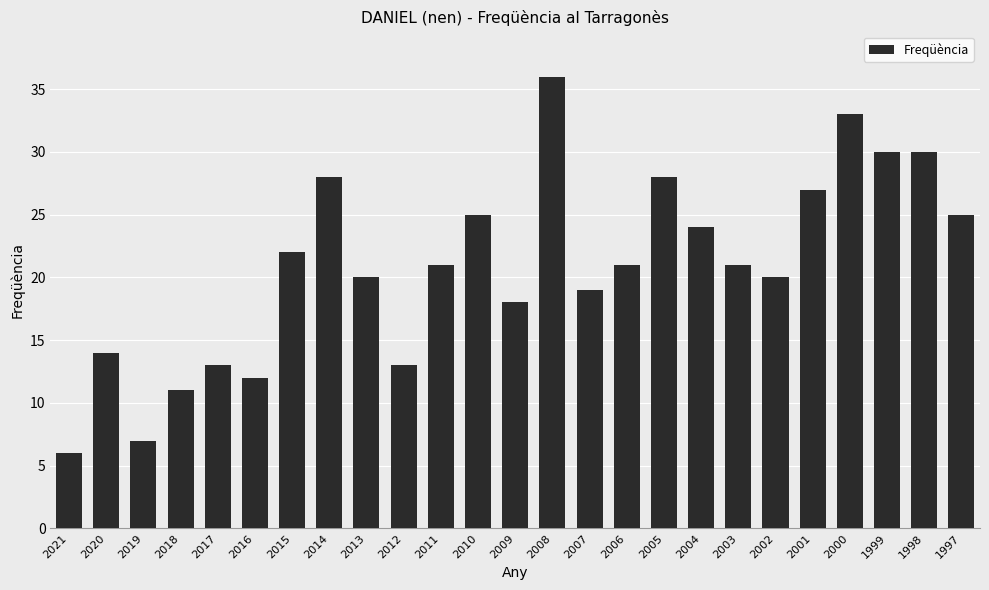

Which label corresponds to the largest value in the chart?

2008